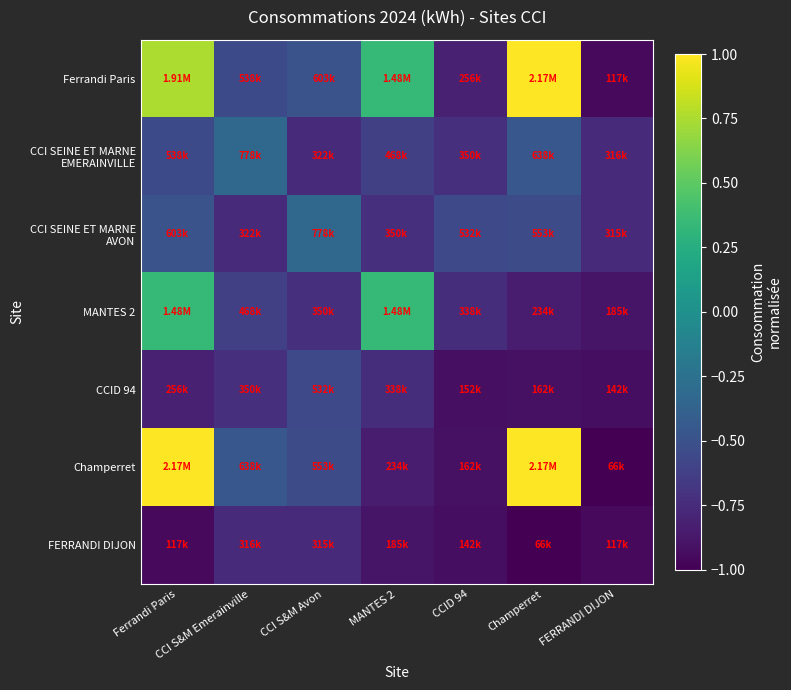

What is the minimum value shown in the chart?

-1.0